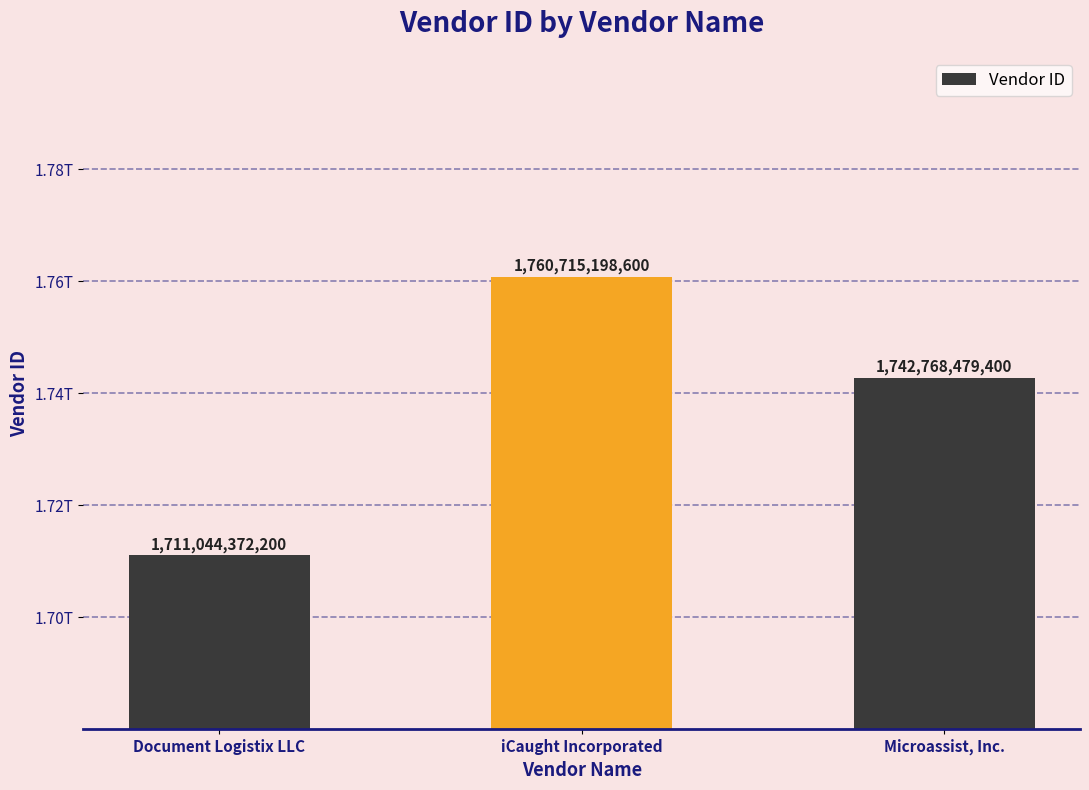

List the labels in order of value, largest first.

iCaught Incorporated, Microassist, Inc., Document Logistix LLC